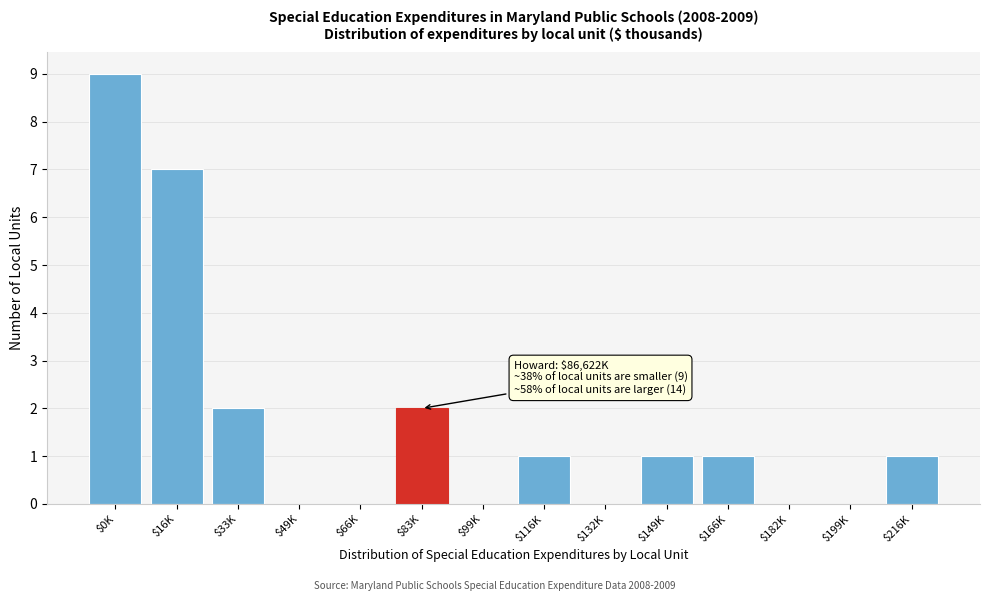

What is the greatest value displayed?

9